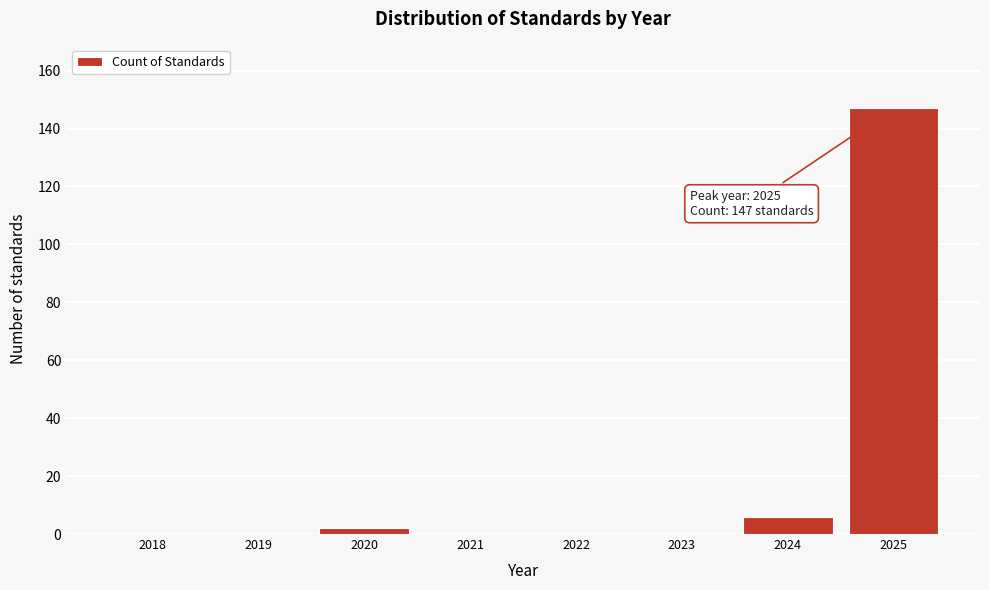

Reading left to right, list all the values displayed in this chart.

2018=0	2019=0	2020=2	2021=0	2022=0	2023=0	2024=6	2025=147